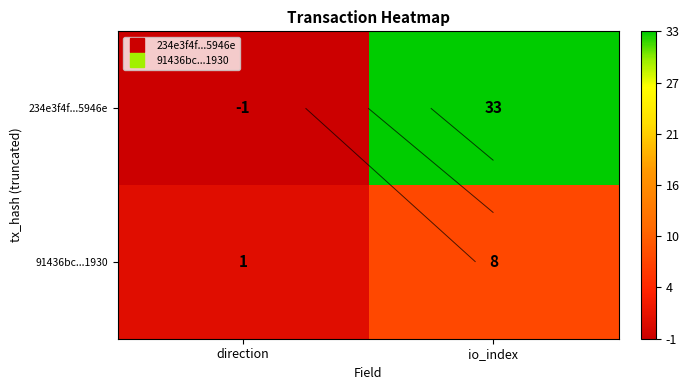

List the labels in order of 234e3f4f...5946e value, smallest first.

direction, io_index